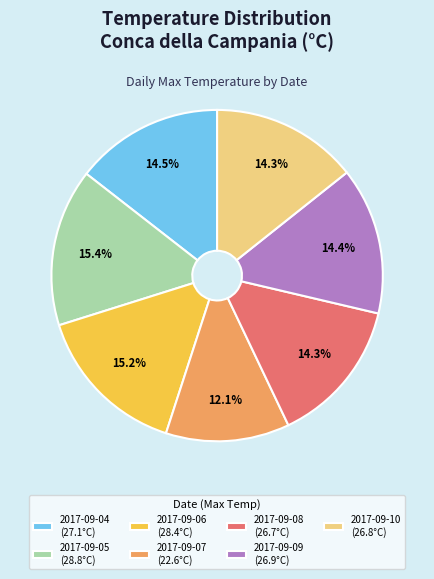

Does 2017-09-04 account for over 50% of the chart?

No